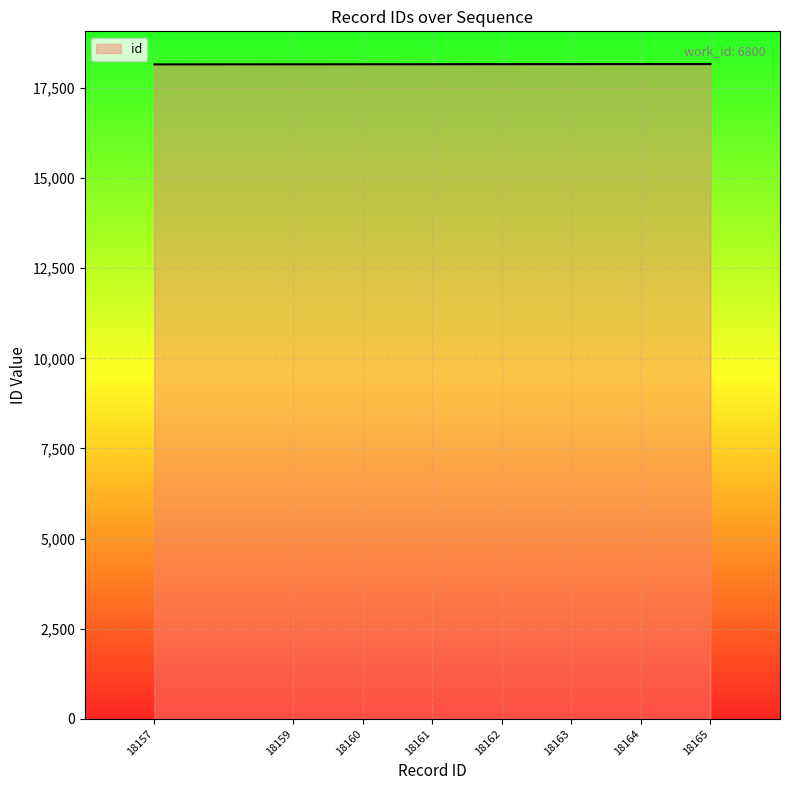

The value at 18164 is 24600. True or false?

False